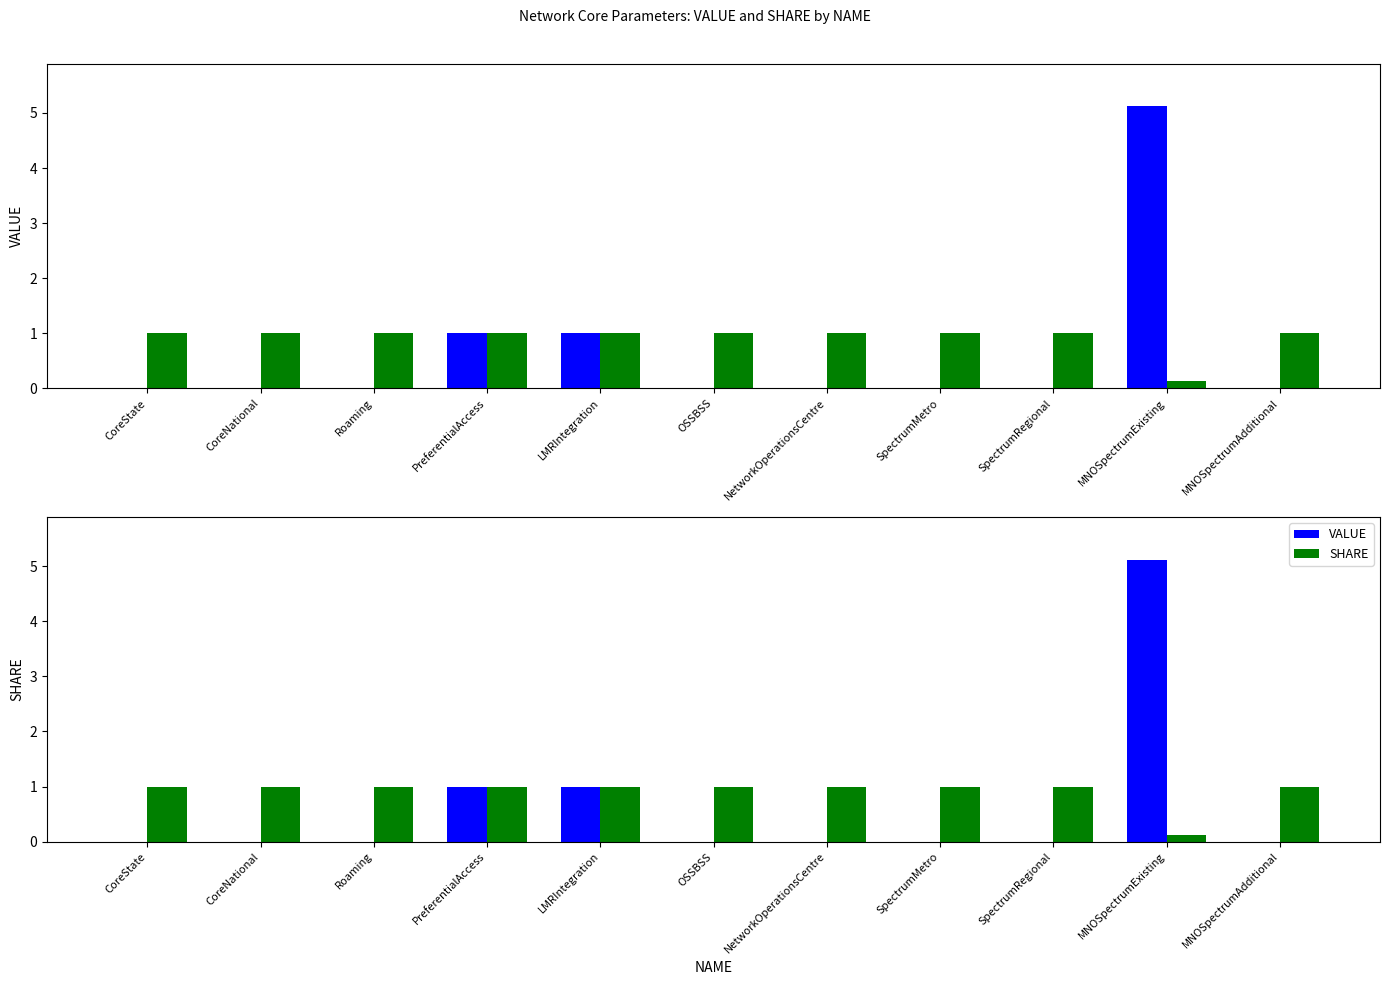

Is it true that SHARE equals 1.0 at NetworkOperationsCentre?

True